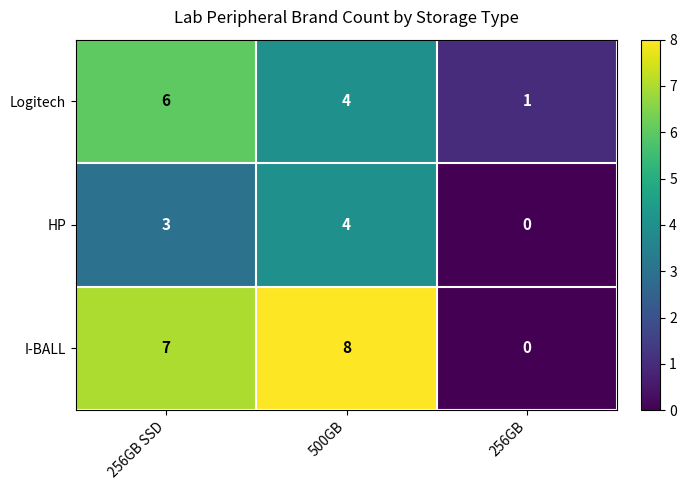

At which label is I-BALL closest to 4?

256GB SSD